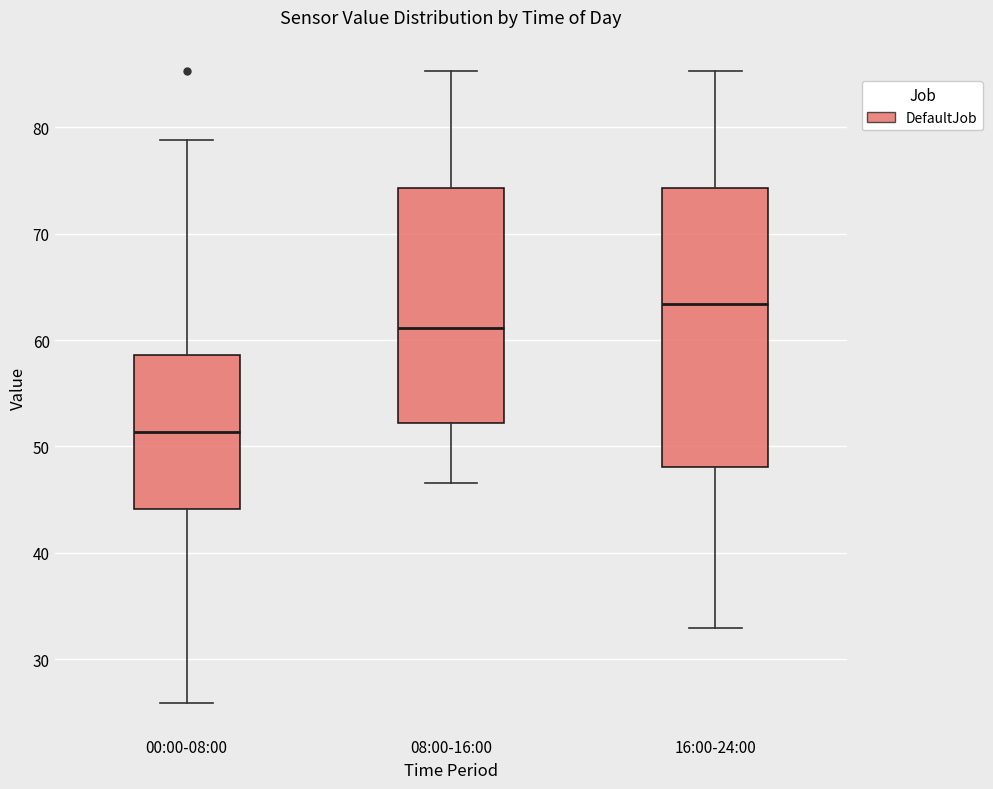

Which box is the tallest, from its lower edge to its upper edge?

16:00-24:00